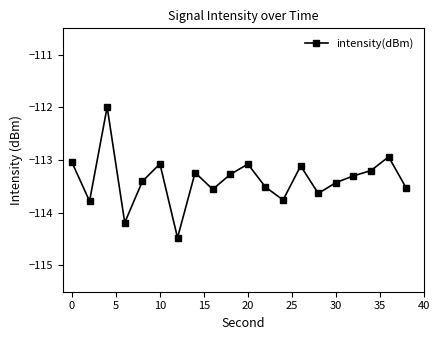

What is the value of the 3rd point from the left?

-112.0